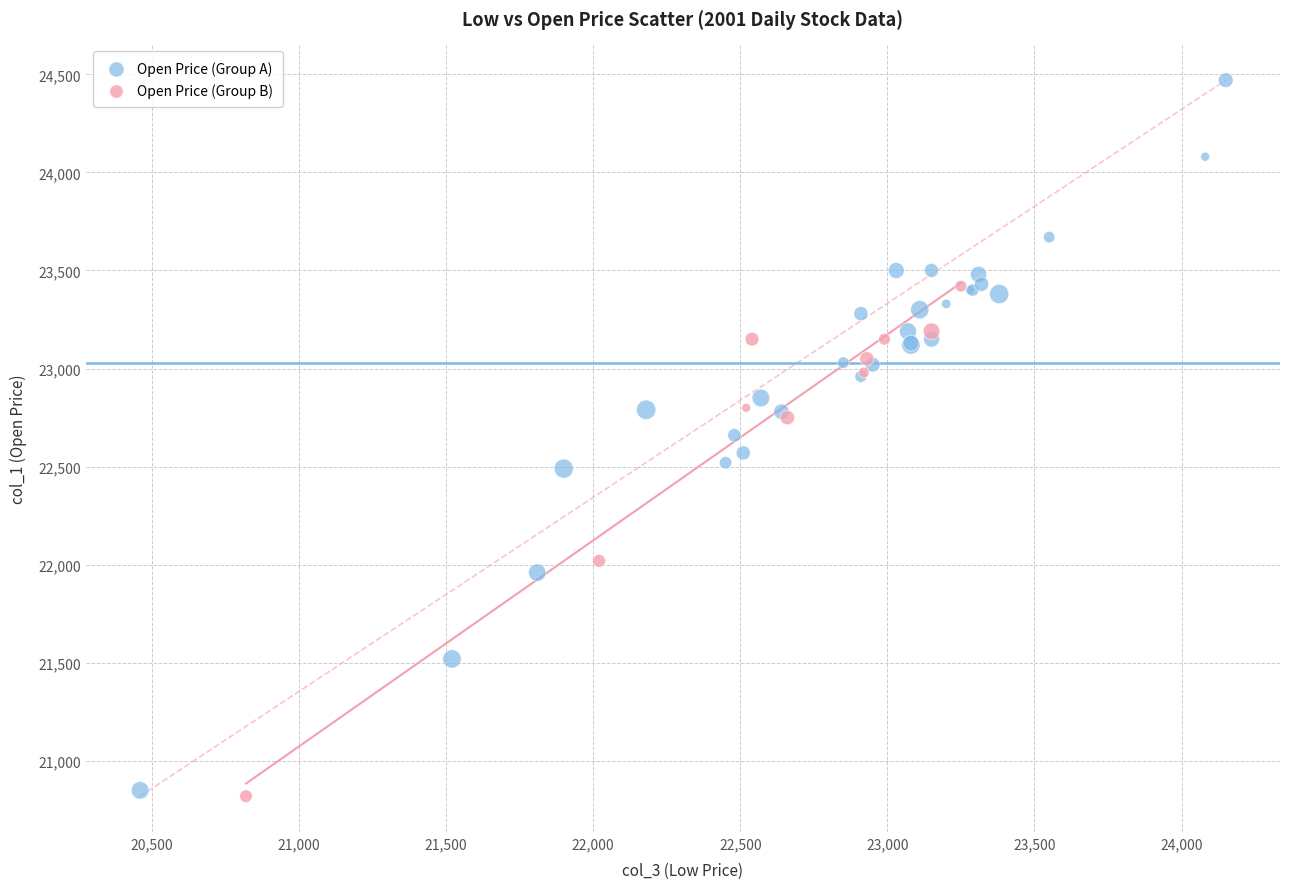

Which series has the widest spread of Y values?

Open Price (Group A)